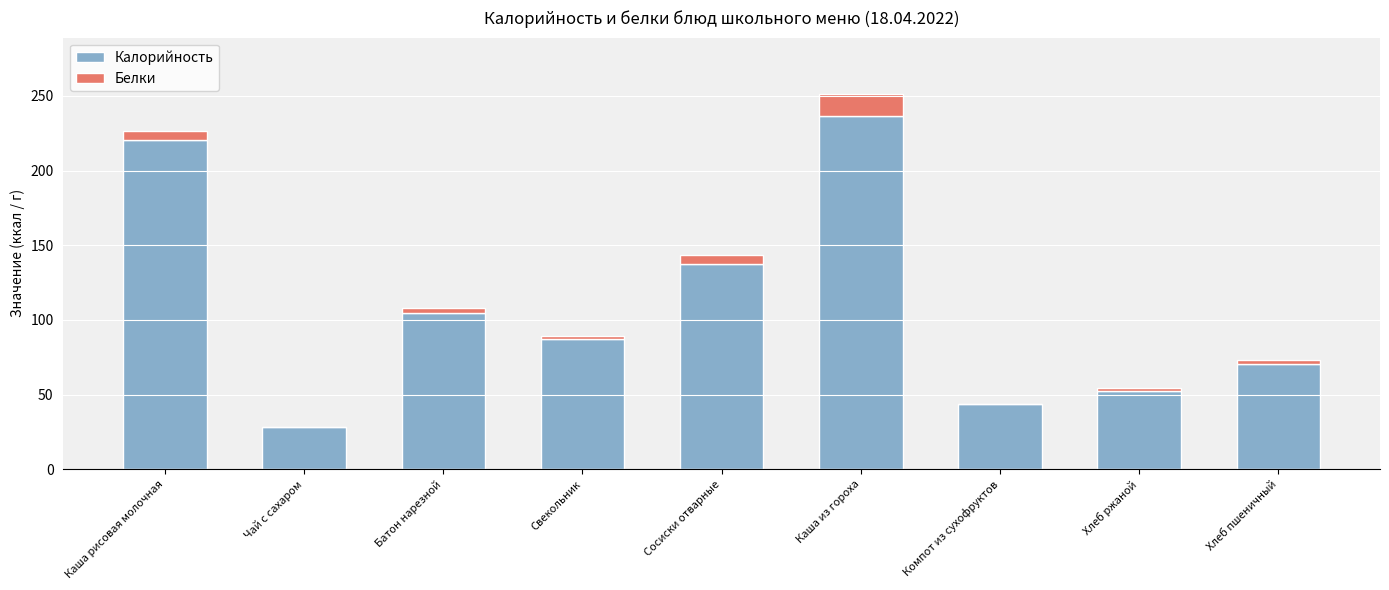

Reading right to left, what are the values for Калорийность?

Хлеб пшеничный=70.5	Хлеб ржаной=52.2	Компот из сухофруктов=43.5	Каша из гороха=236.5	Сосиски отварные=137.2	Свекольник=87.1	Батон нарезной=104.8	Чай с сахаром=28.0	Каша рисовая молочная=220.6